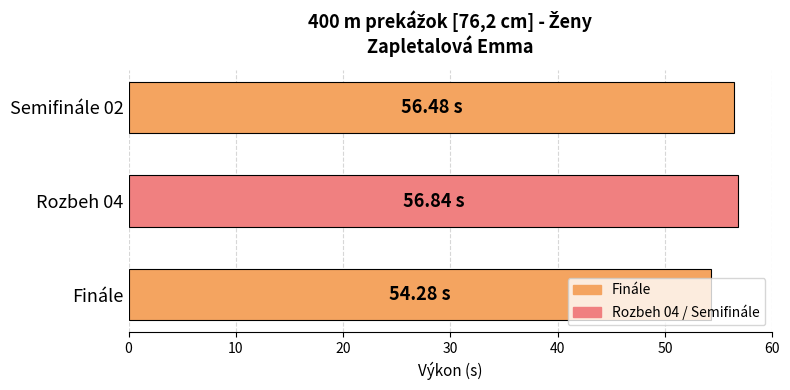

Does the chart contain any negative values?

No